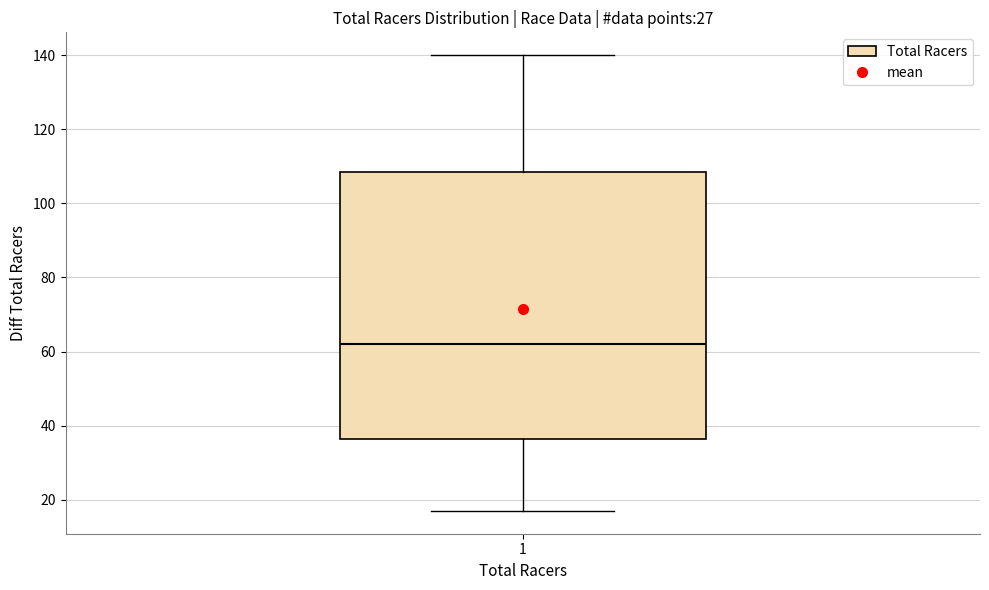

Where does the median line of the box at x = 1 sit on the y-axis? The values are not printed on the chart, so give them approximately, as read against the axis.

62